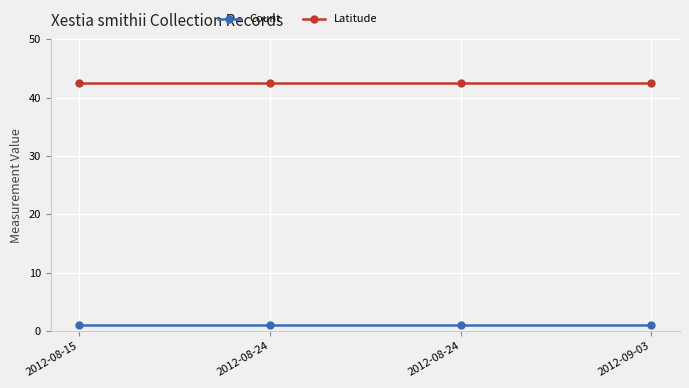

List the series in order of their overall mean, highest first.

Latitude, Count